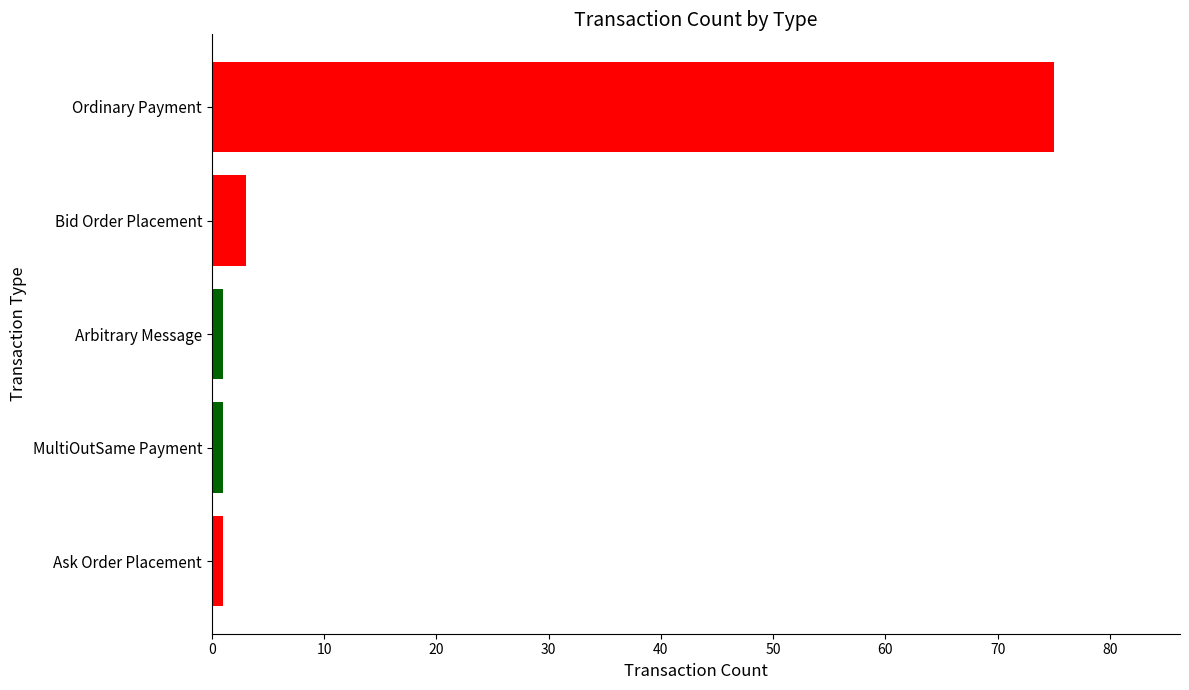

What is the difference between the maximum and minimum values?

74